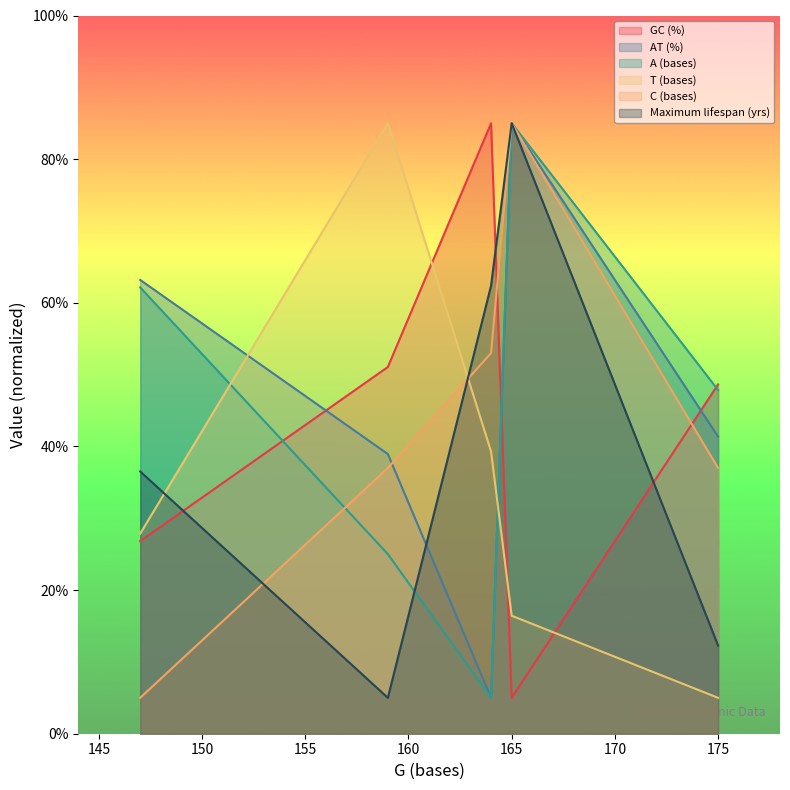

The A (bases) series shows 82.4 at 175. True or false?

False